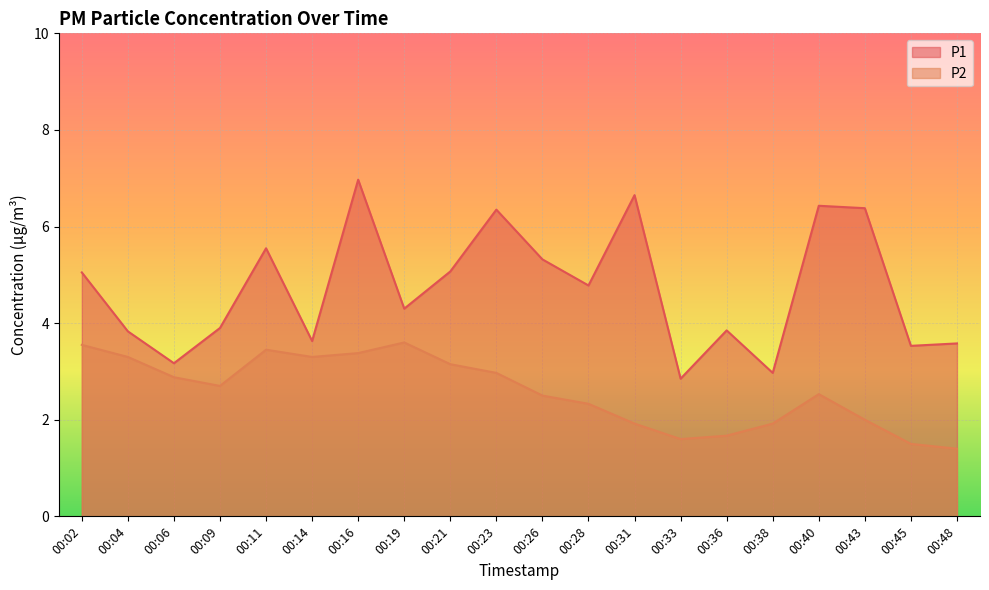

Where is P2 nearest to the value 2?

00:43